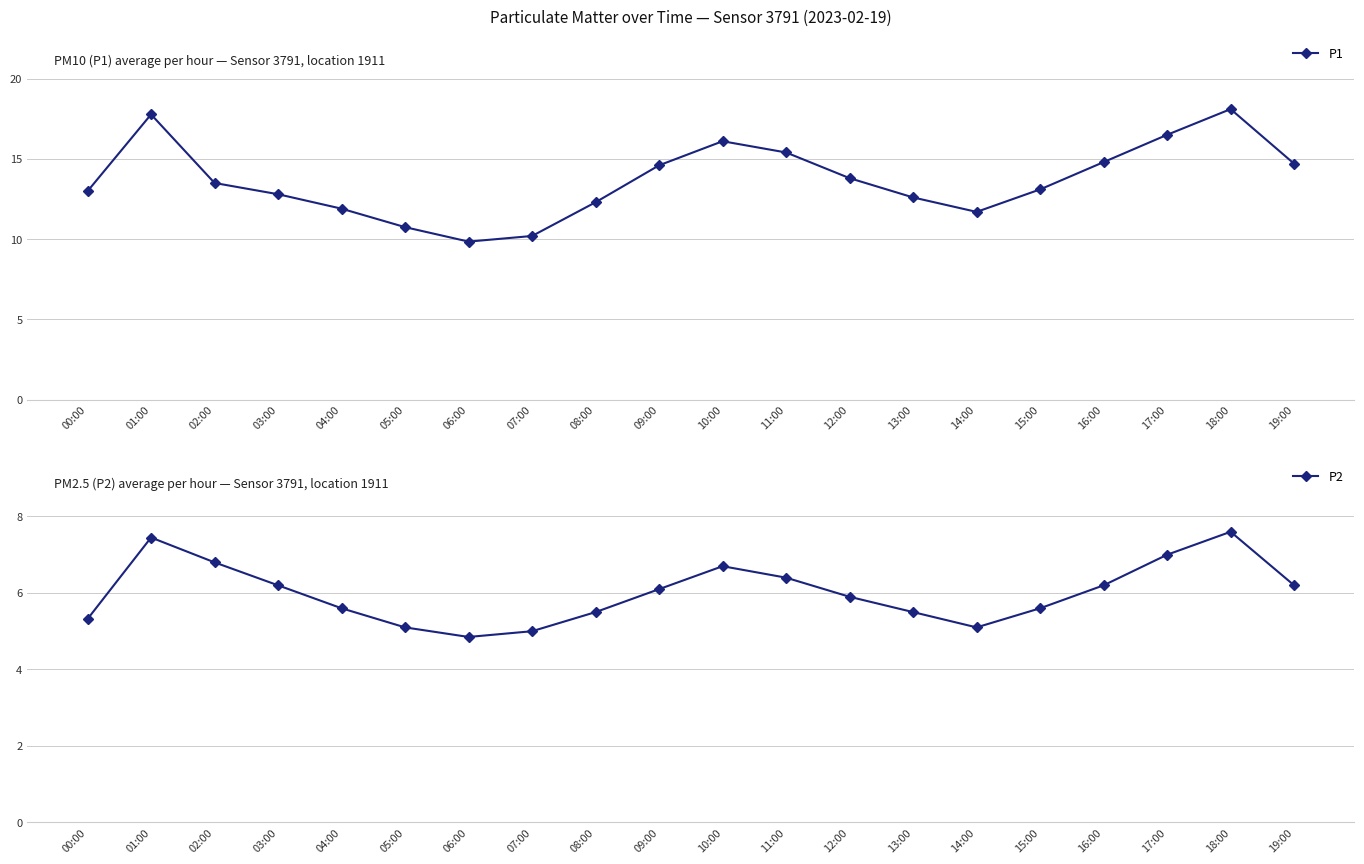

Which series has the largest range (max minus min)?

P1